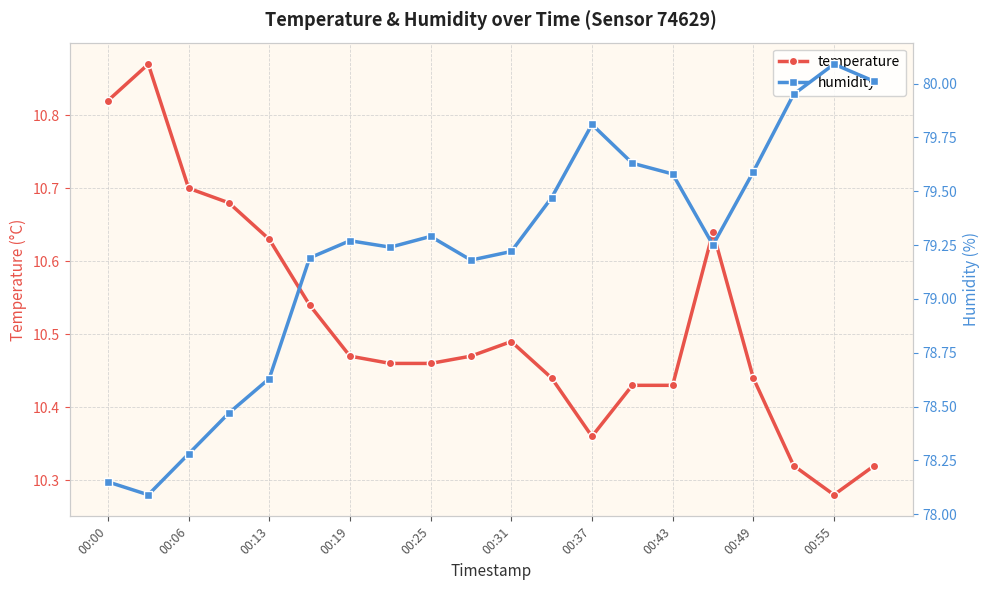

How many interior local valleys does the humidity series have?

4